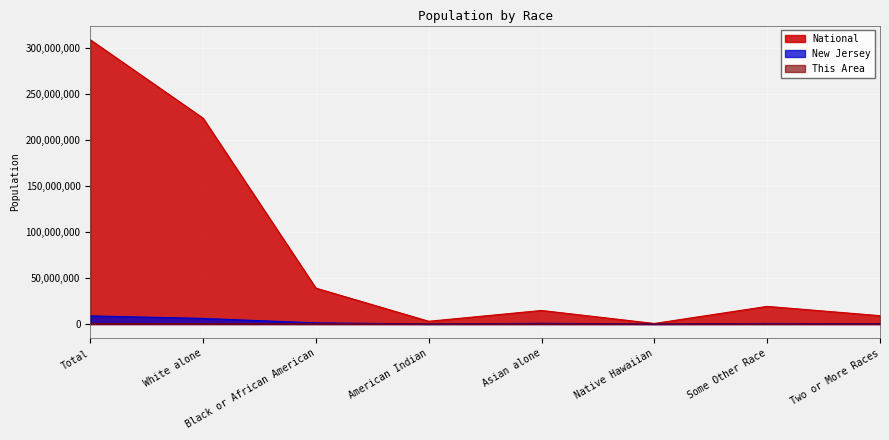

Rank the series by their maximum value, from highest to lowest.

National, New Jersey, This Area